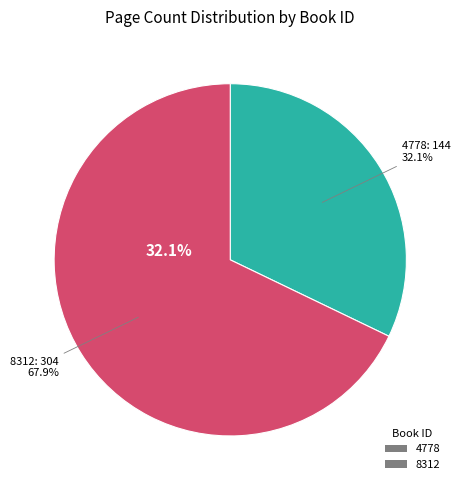

What is the change in value from 4778 to 8312?

+160